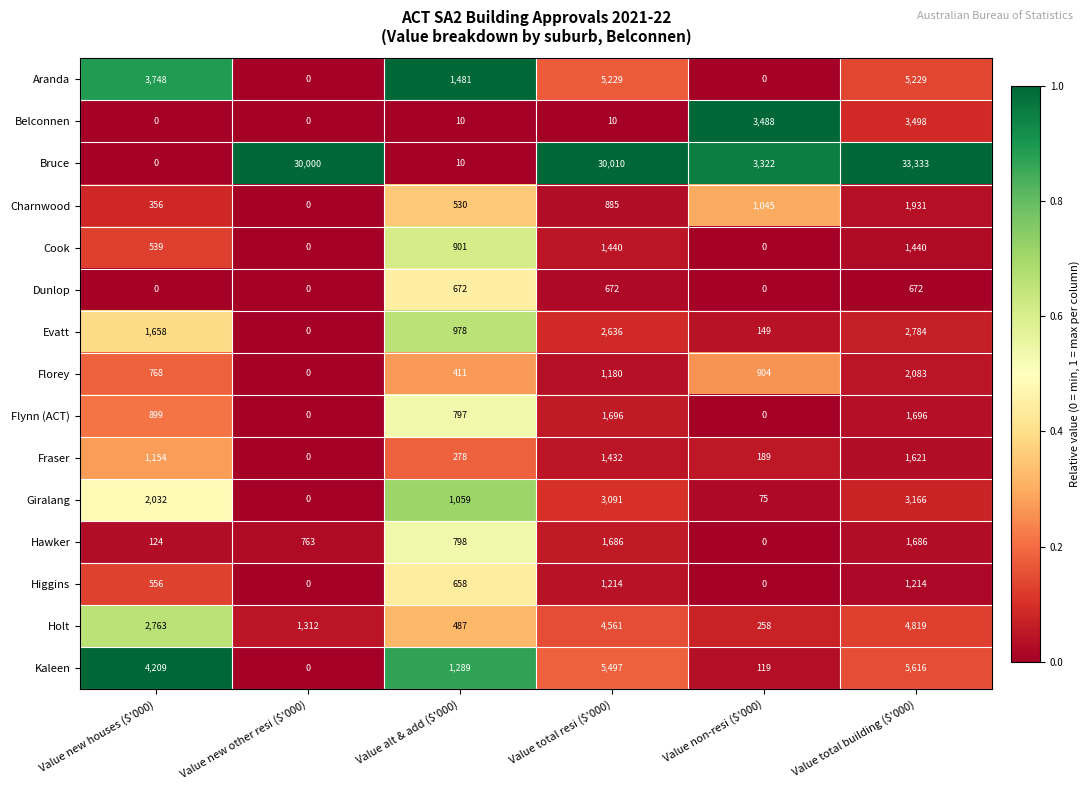

What is the difference between the maximum and minimum values in the Giralang series?

3166